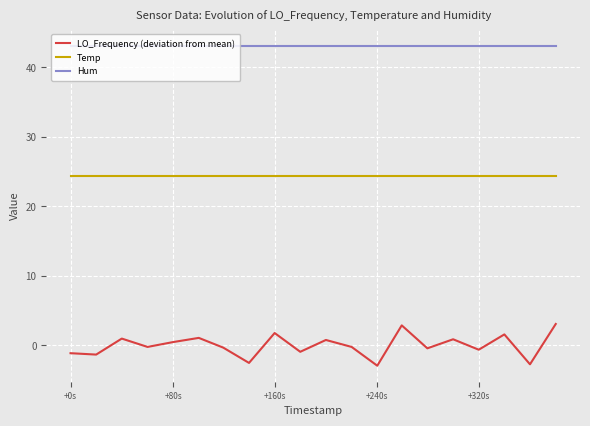

True or false: Temp and Hum cross at least once.

False